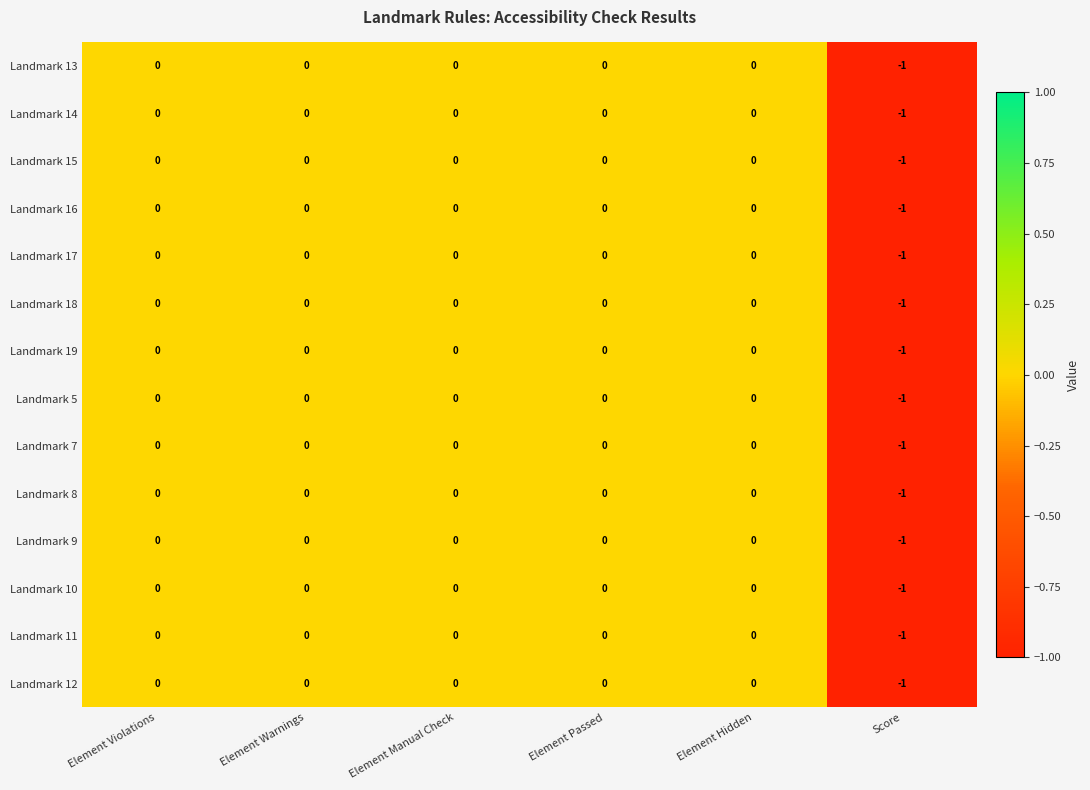

Is the value of Landmark 11 at Element Passed greater than the value of Landmark 9 at Score?

Yes